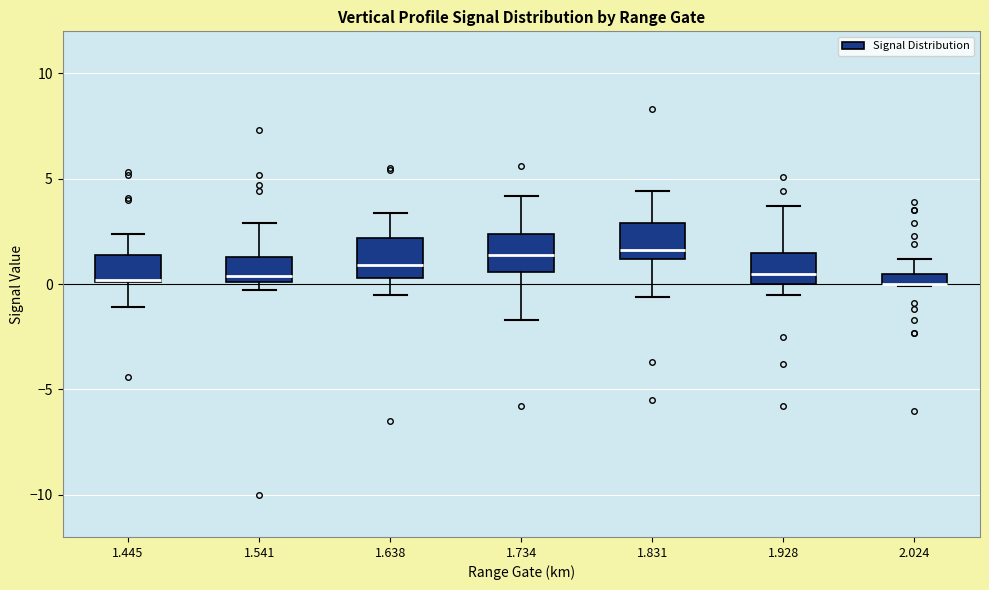

Where does the lower whisker of the box at x = 1.445 end on the y-axis? The values are not printed on the chart, so give them approximately, as read against the axis.

-1.0